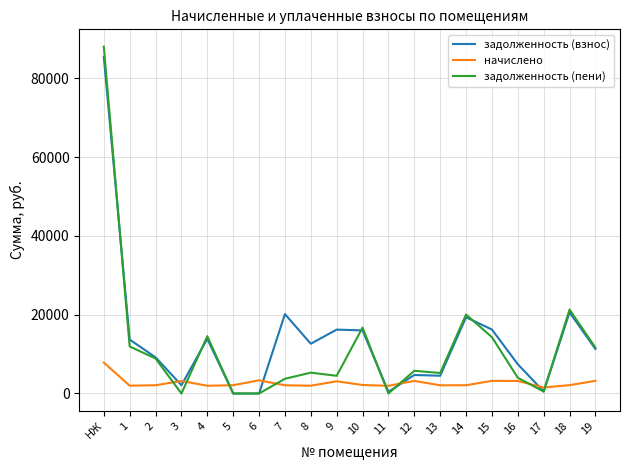

How many intersections are there between начислено and задолженность (пени)?

8